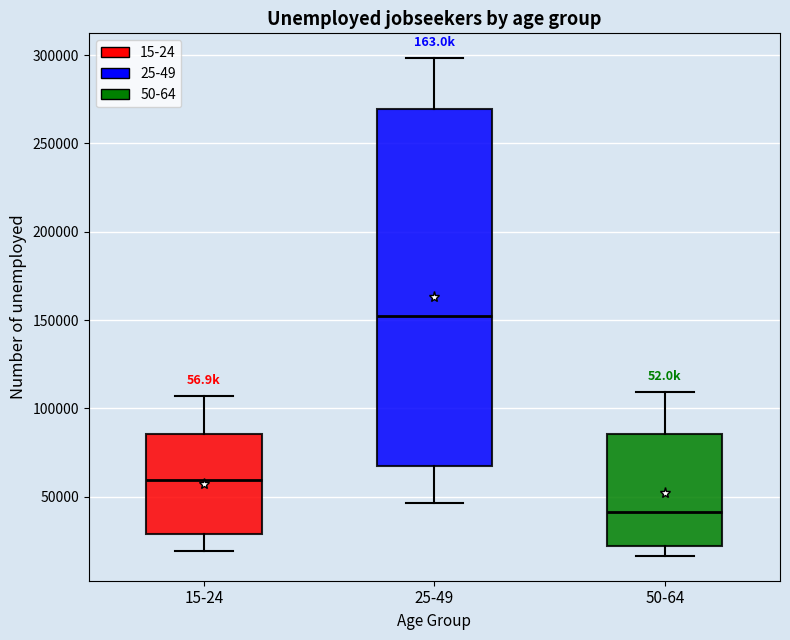

Where does the median line of the box for 50-64 sit on the y-axis? The values are not printed on the chart, so give them approximately, as read against the axis.

40000